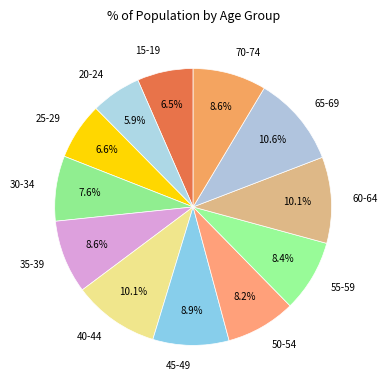

To the nearest percent, what portion does 45-49 represent?

9%